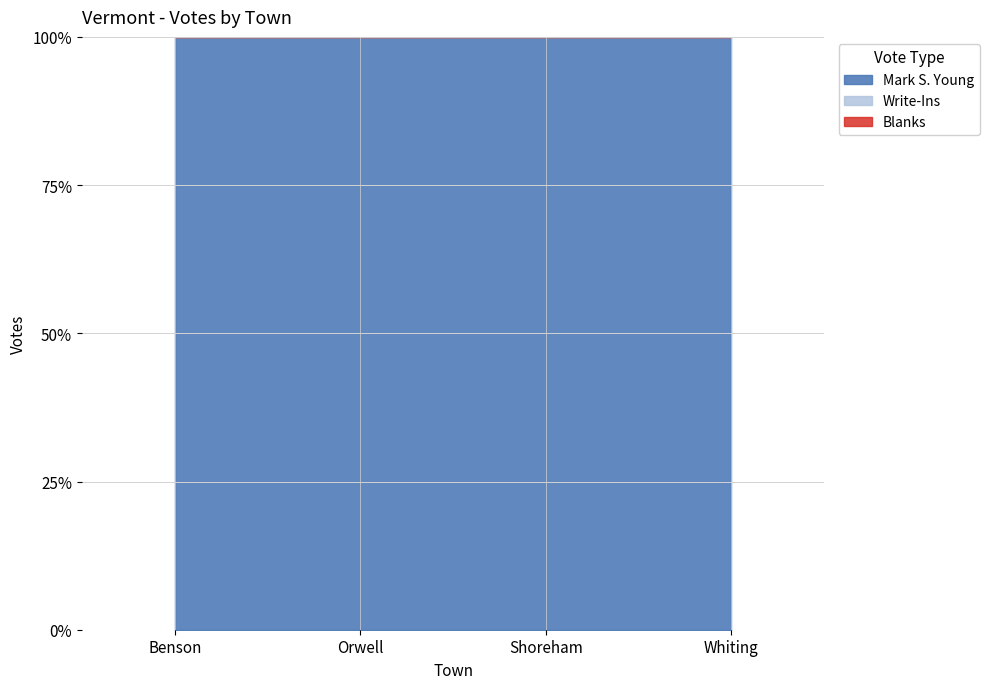

Is the value of Blanks at Whiting greater than the value of Write-Ins at Whiting?

No